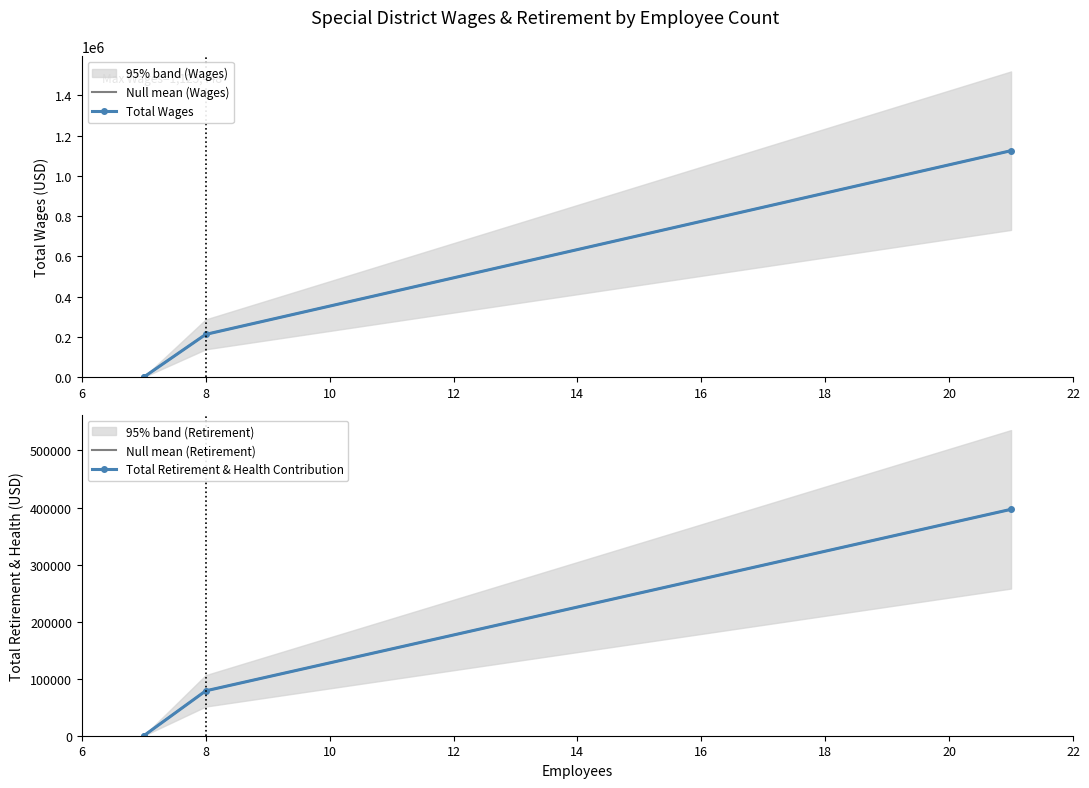

Does the chart have visible grid lines?

No